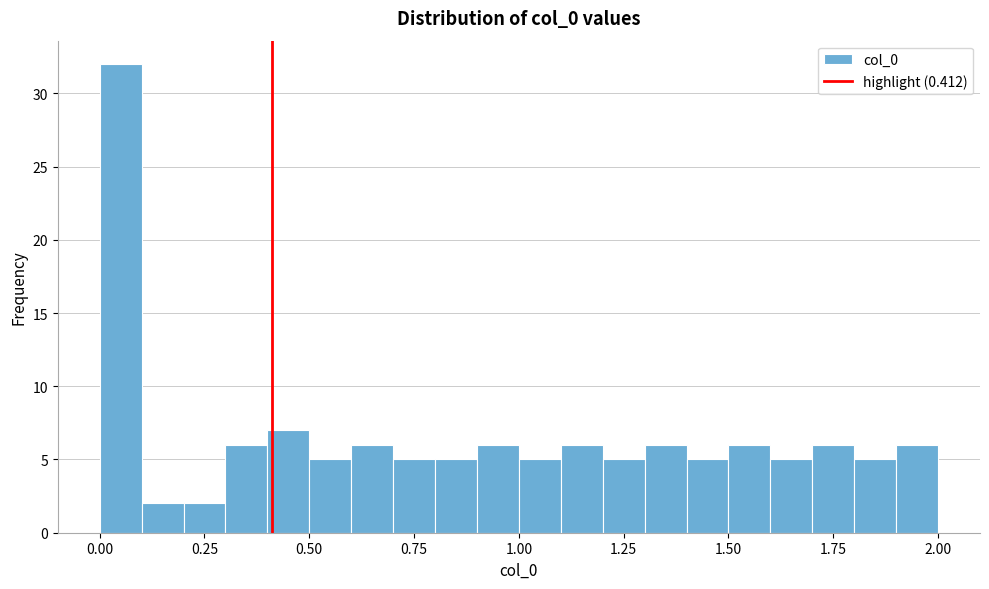

Read against the x-axis, roughly where is the centre of the tallest bar?

0.05